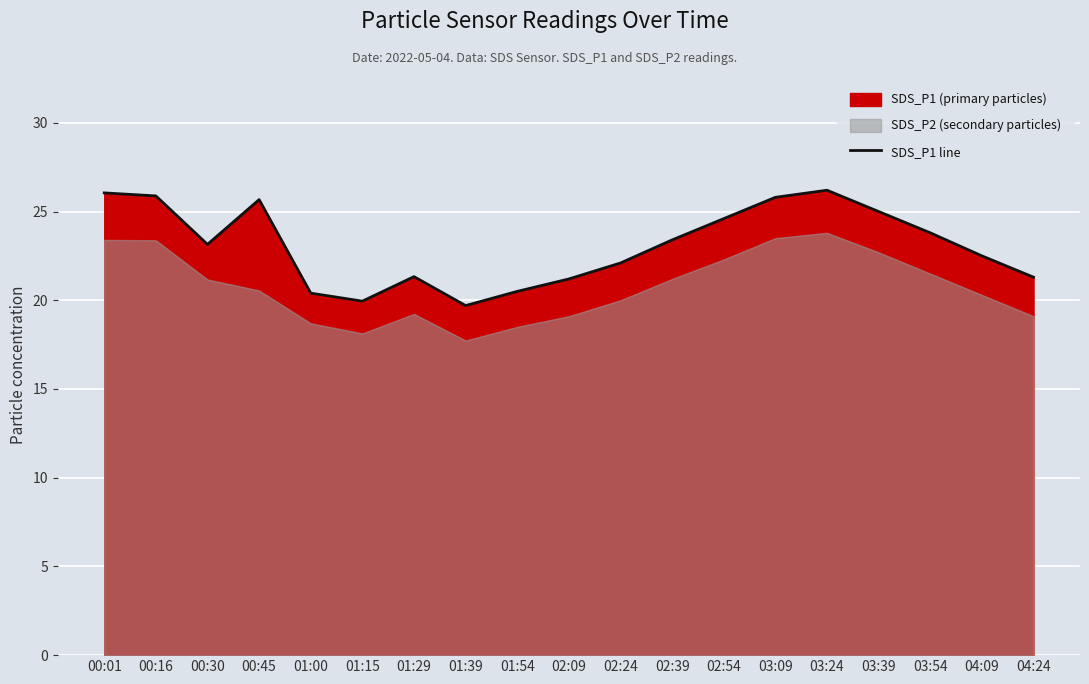

Is it true that SDS_P1 line equals 36.2 at 00:45?

False